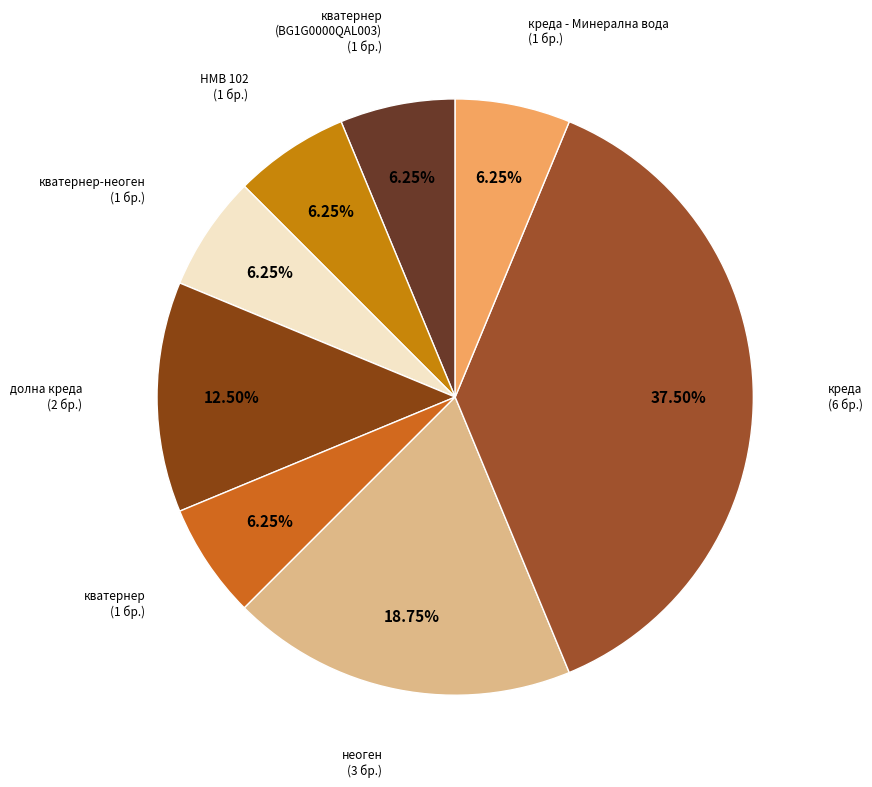

To the nearest percent, what is the average slice percentage?

12%